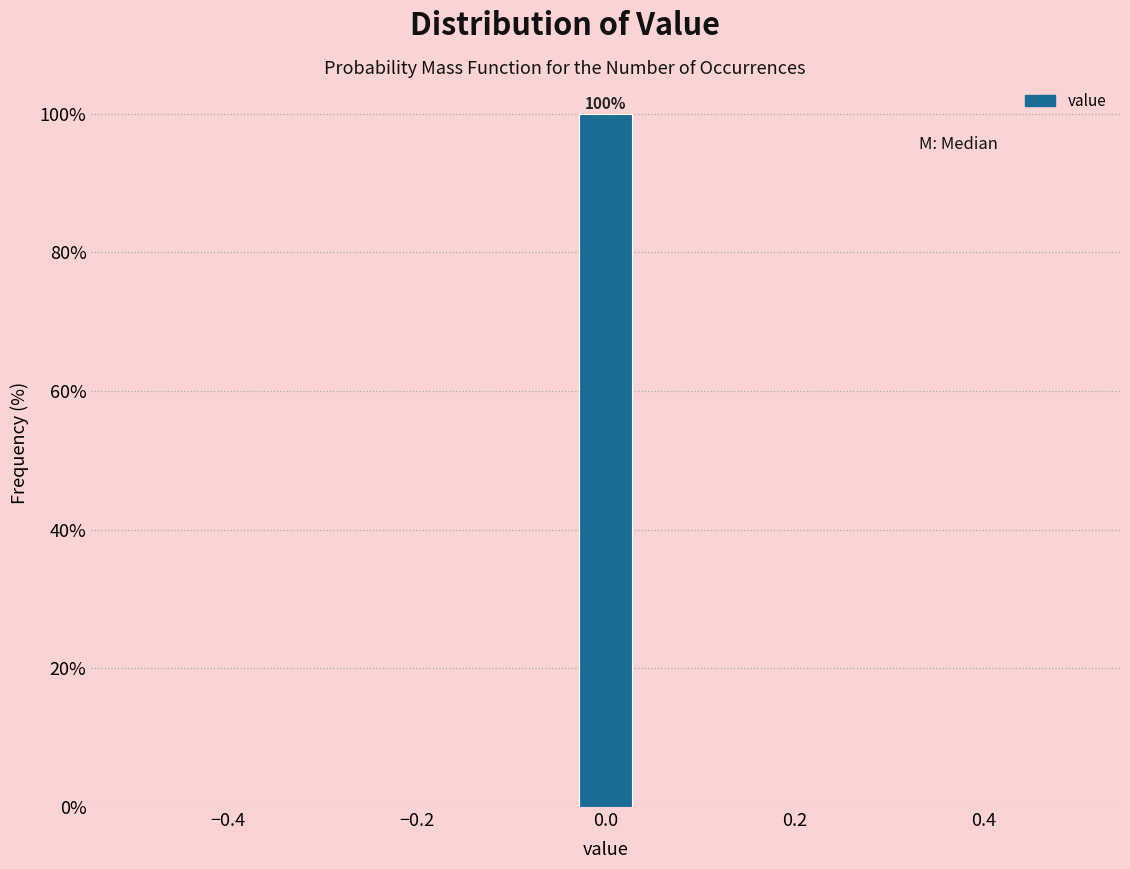

Around what value on the x-axis is the tallest bar? Give the approximate position of its centre, as read against the axis.

0.00